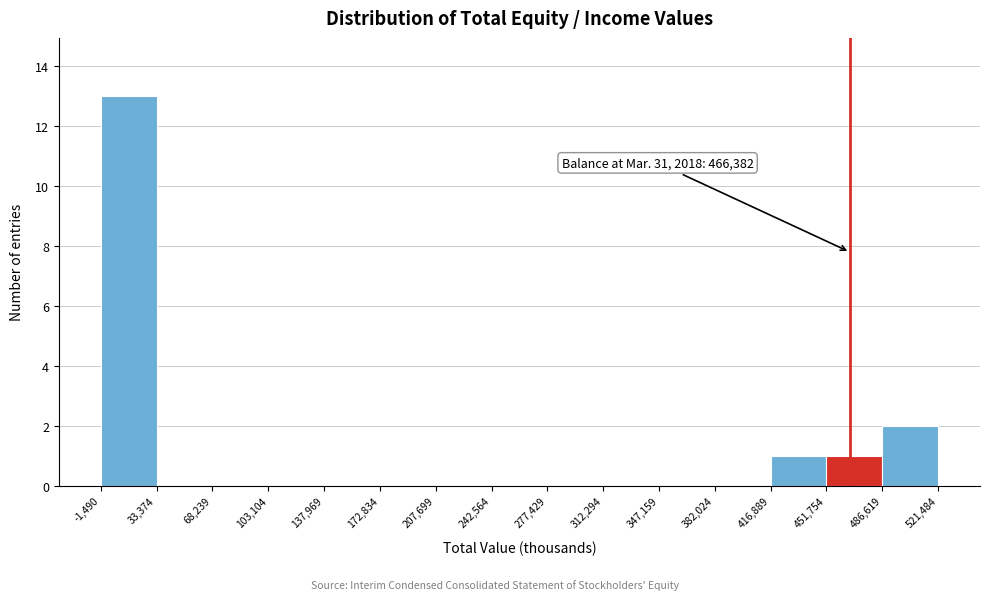

Which range on the x-axis has the tallest bar?

-1,490 to 33,374